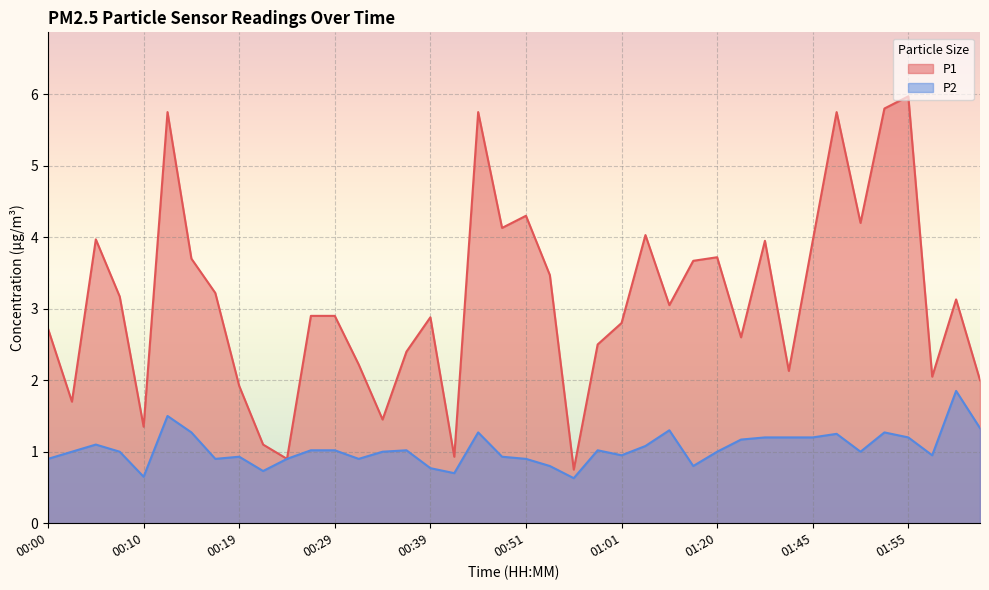

How many interior local peaks does the P2 series have?

10